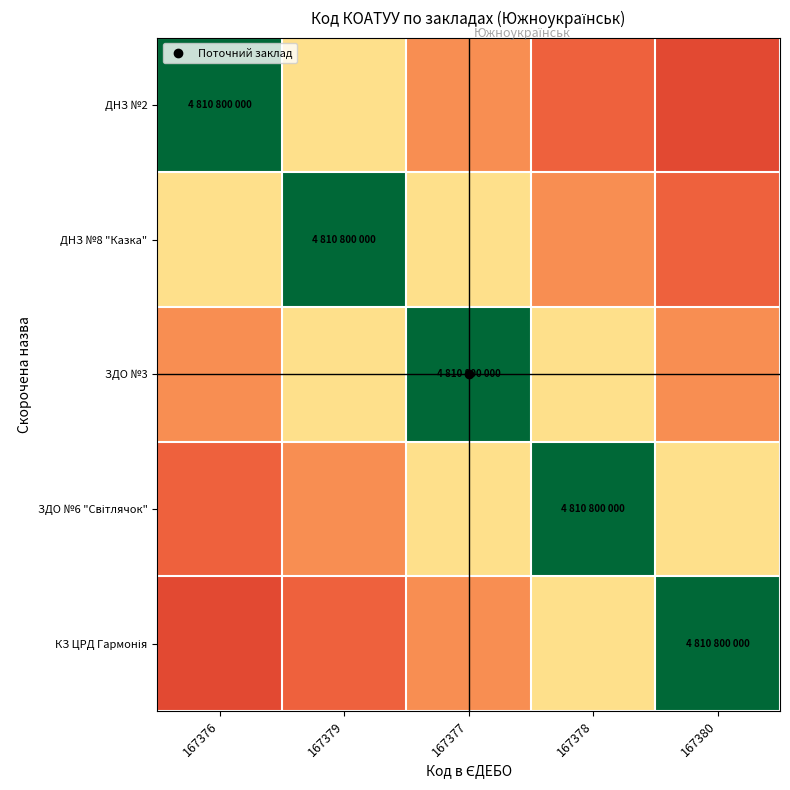

At how many categories does at least one series exceed 0?

5